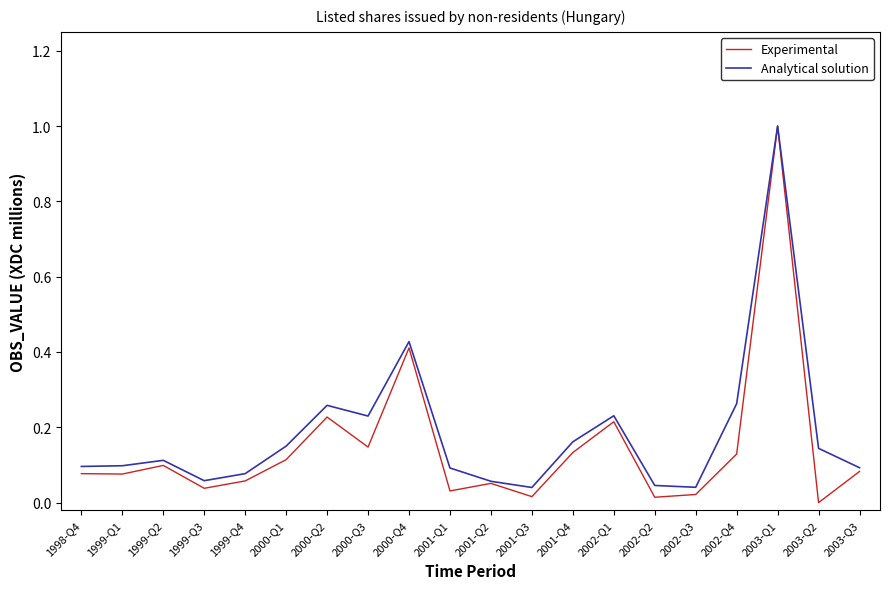

Is the value of Analytical solution at 1998-Q4 greater than the value of Experimental at 2000-Q2?

No